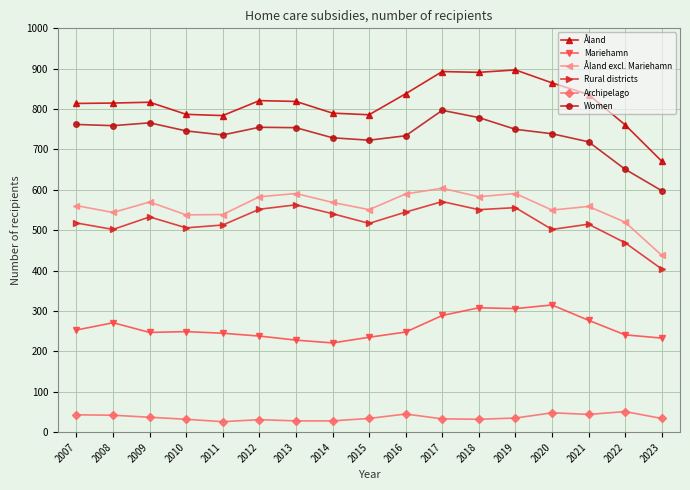

What is the difference between the Archipelago values at 2011 and 2009?

11